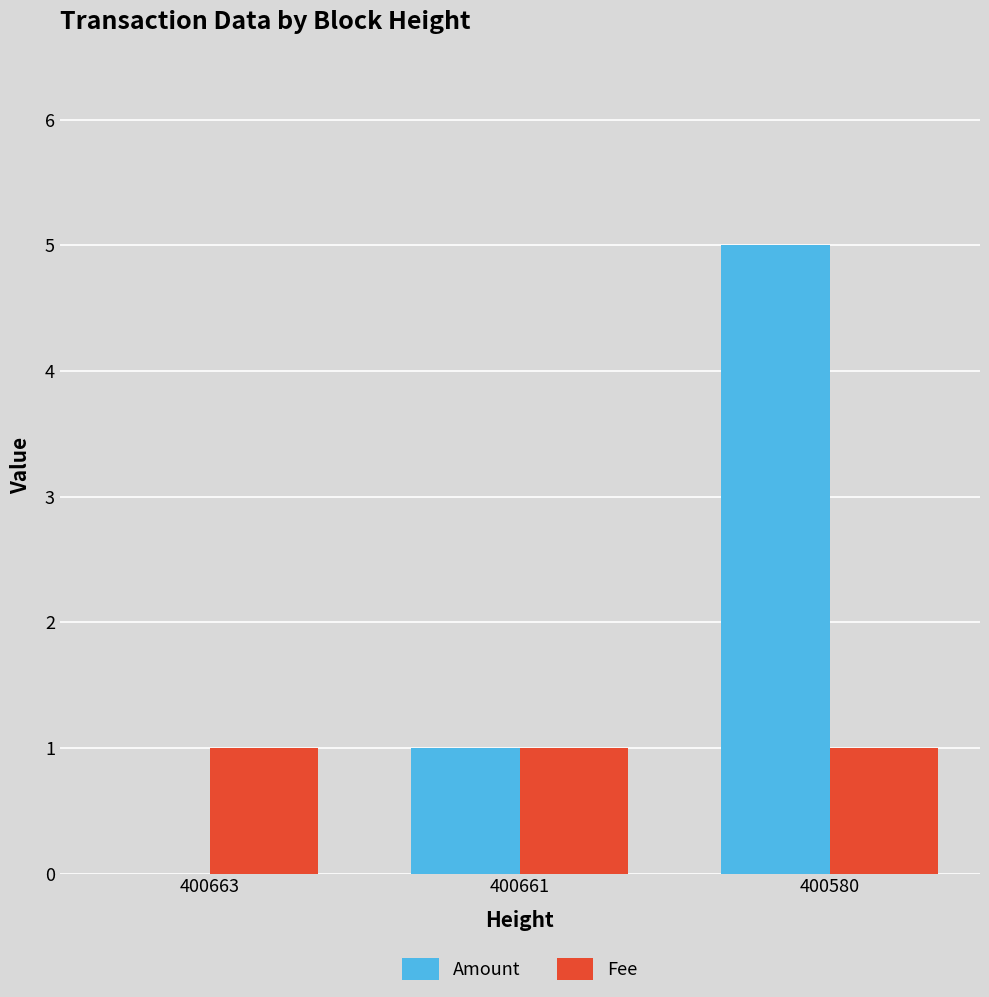

What is the total value across all series at 400663?

1